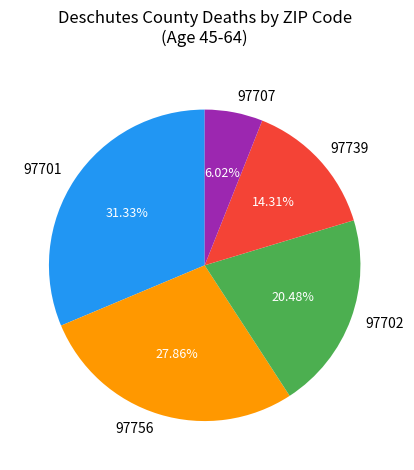

What is the ratio of the value at 97756 to the value at 97739?

1.9